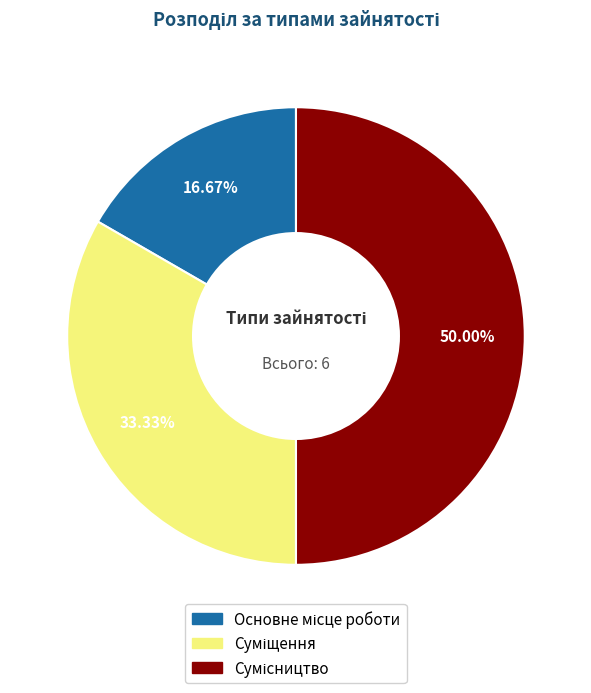

Is there a majority slice in this chart?

No